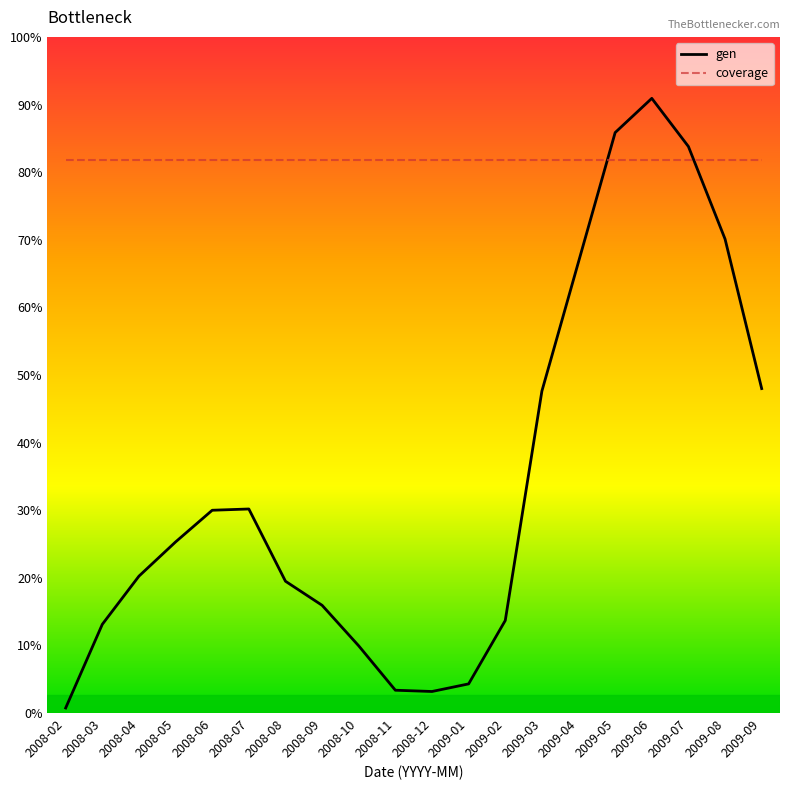

Is this an area chart (filled region under the line)?

No